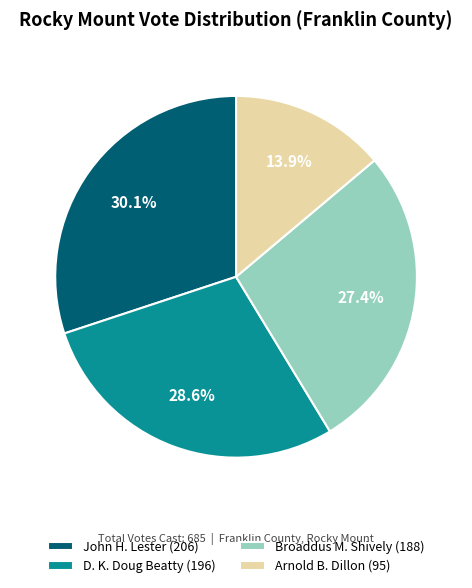

Between D. K. Doug Beatty and Arnold B. Dillon, which is larger?

D. K. Doug Beatty